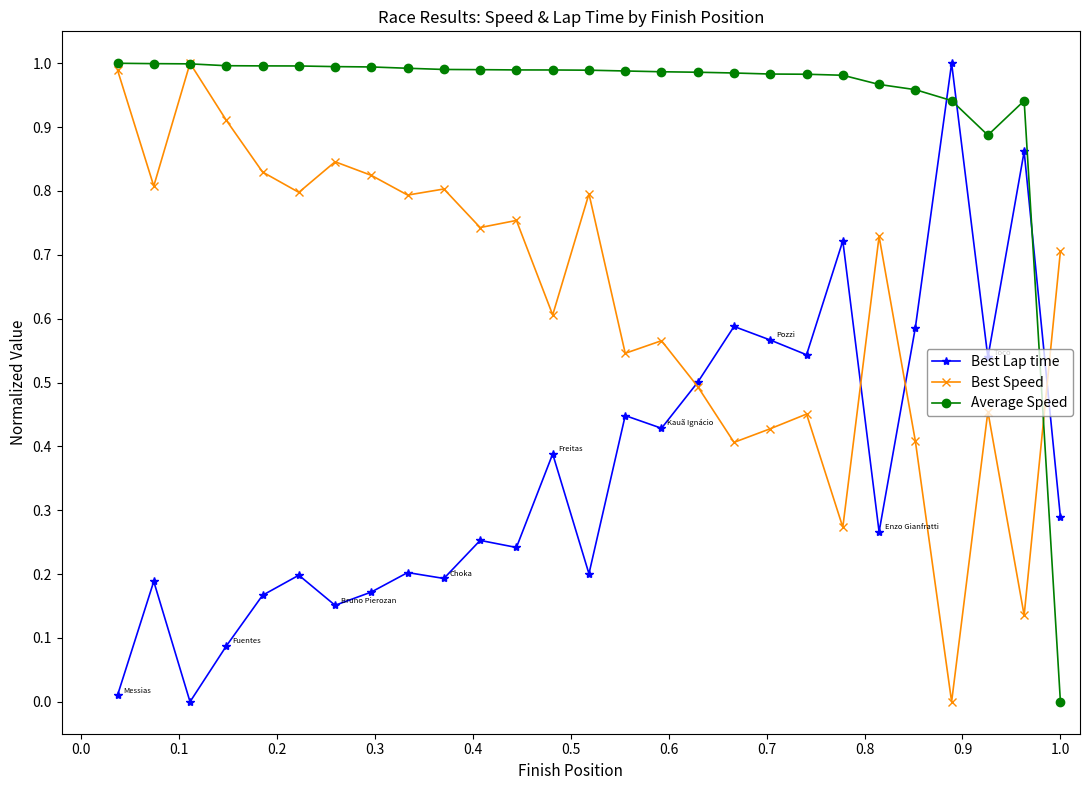

Which series has the largest total across all categories?

Average Speed